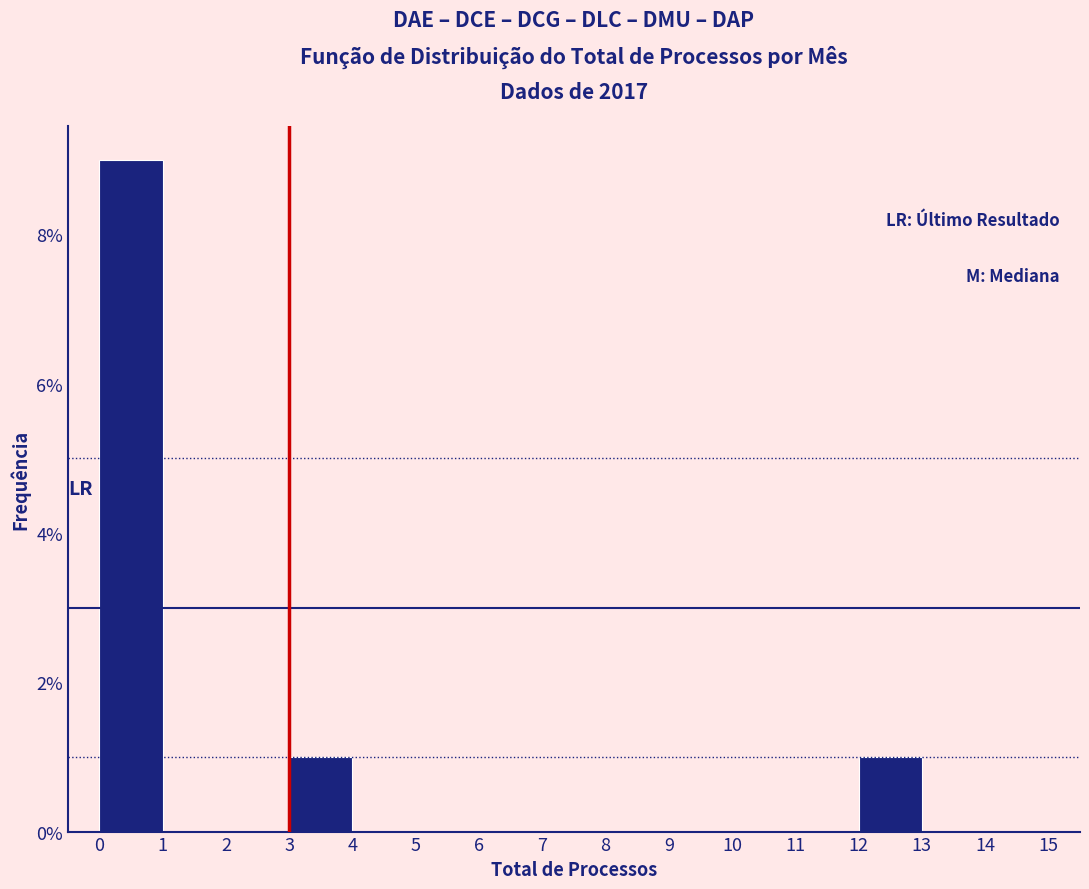

Reading left to right, list every bar in this chart as the range it spans on the x-axis followed by its height. The values are not printed on the chart, so give them approximately, as read against the axis.

0 to 1: 9
1 to 2: 0
2 to 3: 0
3 to 4: 1
4 to 5: 0
5 to 6: 0
6 to 7: 0
7 to 8: 0
8 to 9: 0
9 to 10: 0
10 to 11: 0
11 to 12: 0
12 to 13: 1
13 to 14: 0
14 to 15: 0